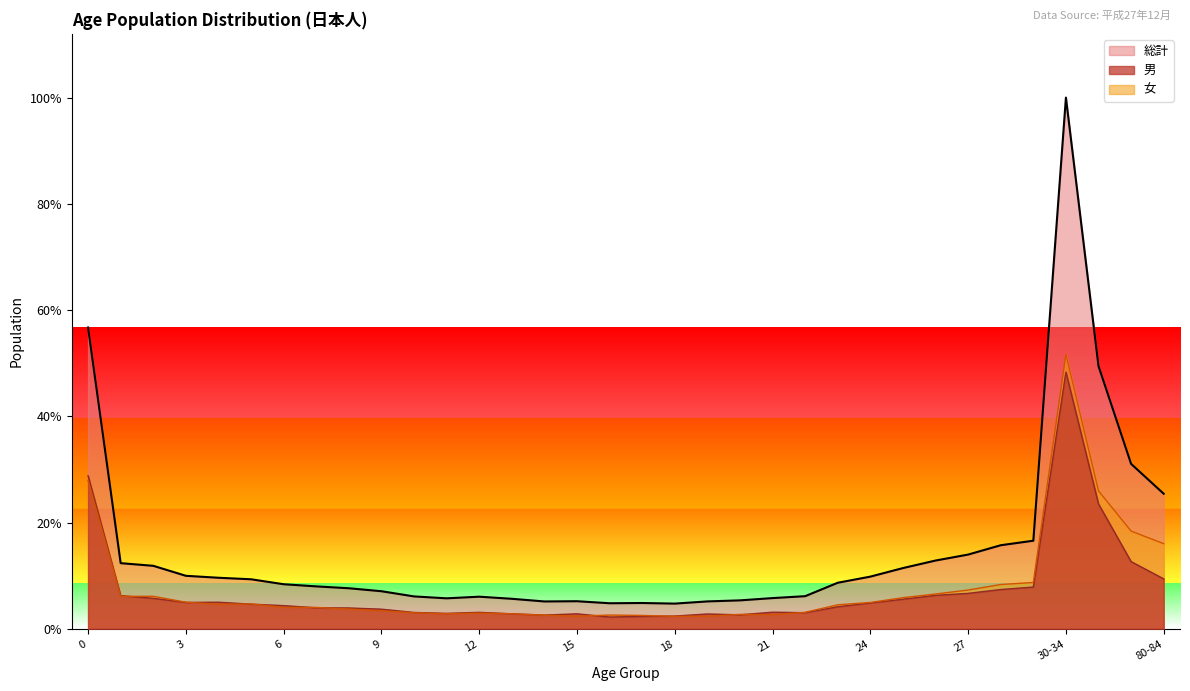

How many values in the 男 series are below 662?

19